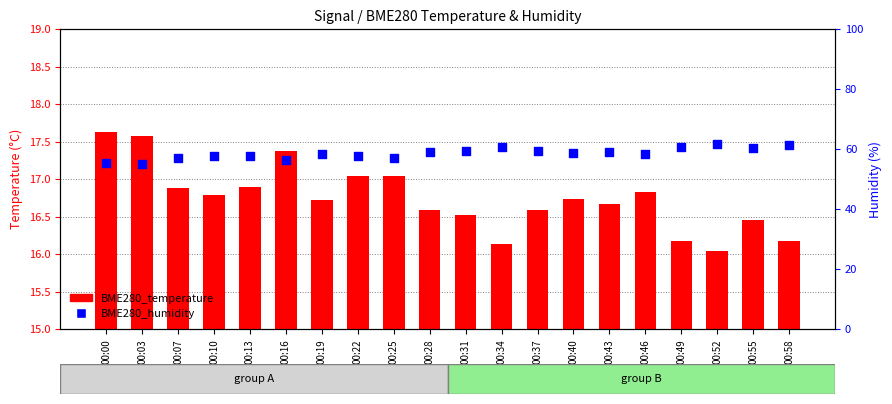

Is the value of BME280_temperature at 00:28 greater than the value of BME280_humidity at 00:22?

No